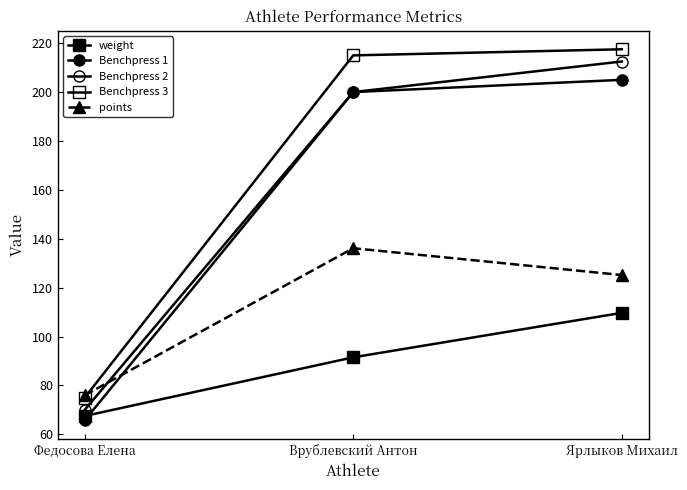

At which category is the sum across all series the highest?

Ярлыков Михаил